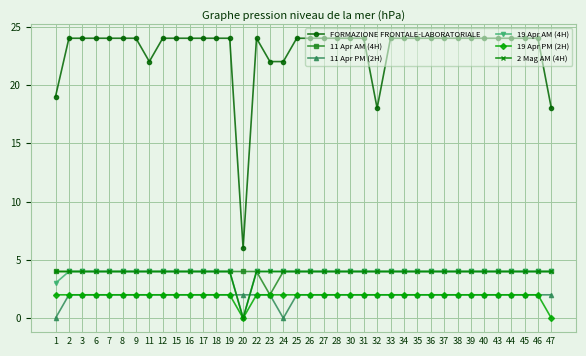

At how many categories does at least one series exceed 11?

37